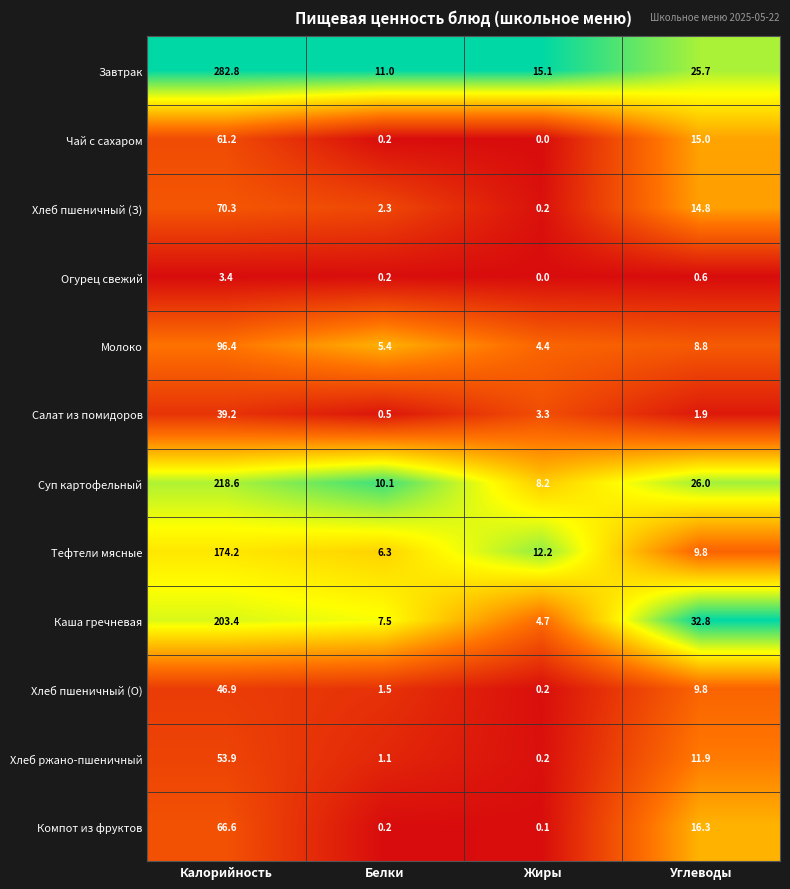

What is the greatest value displayed?

282.8